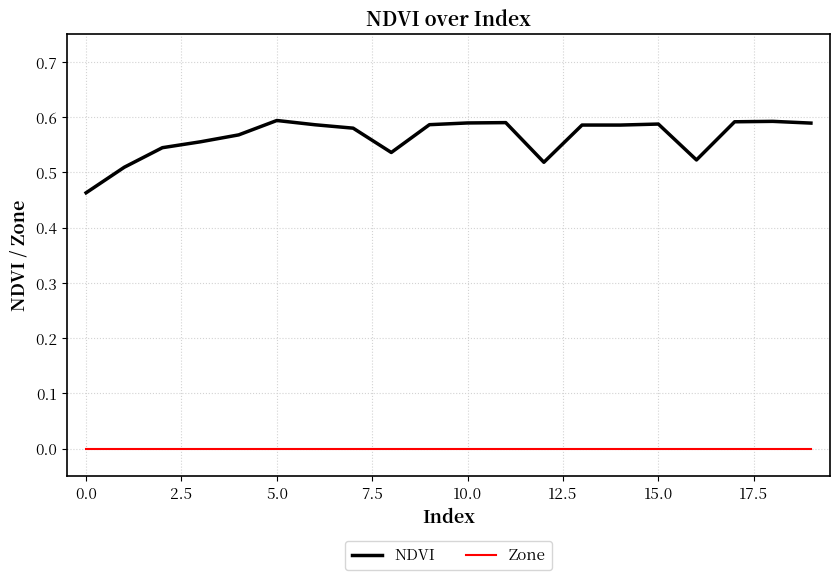

Rank the series by their maximum value, from highest to lowest.

NDVI, Zone